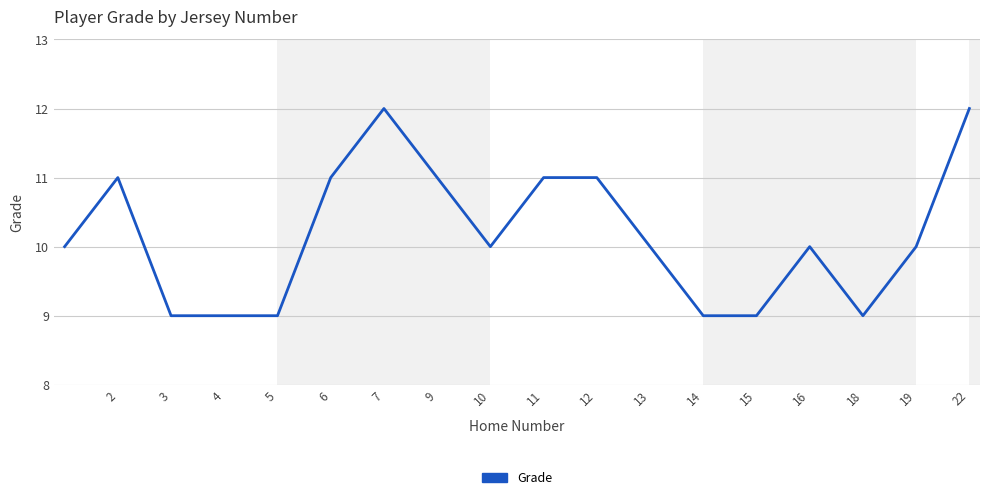

Is this an area chart (filled region under the line)?

No